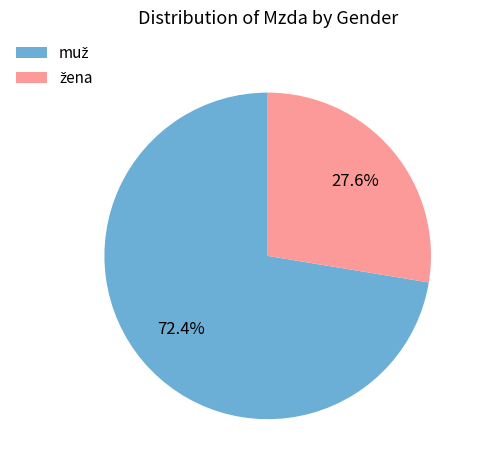

Is there a majority slice in this chart?

Yes